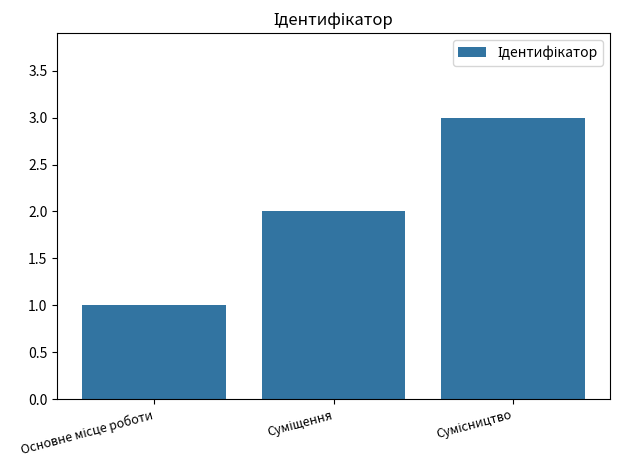

Reading left to right, extract all data points from this chart.

1	2	3